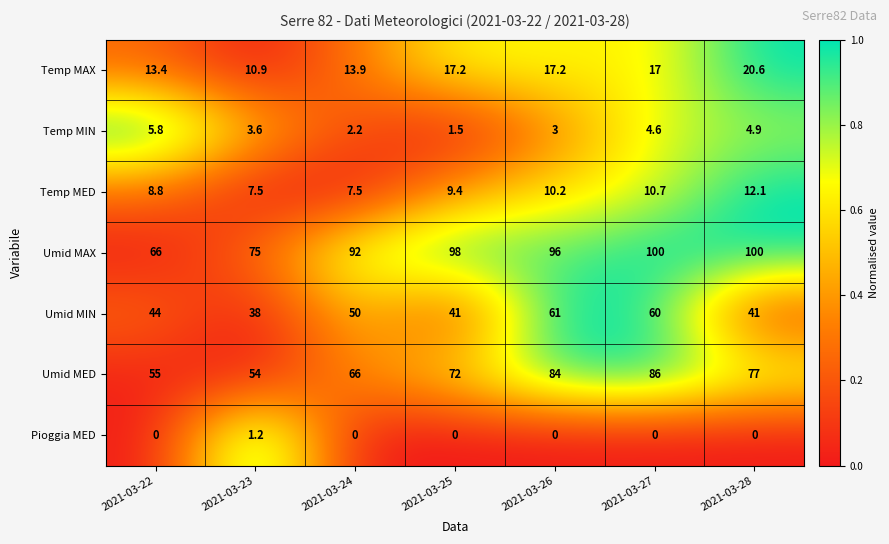

What is the total value across all series at 2021-03-25?

239.1